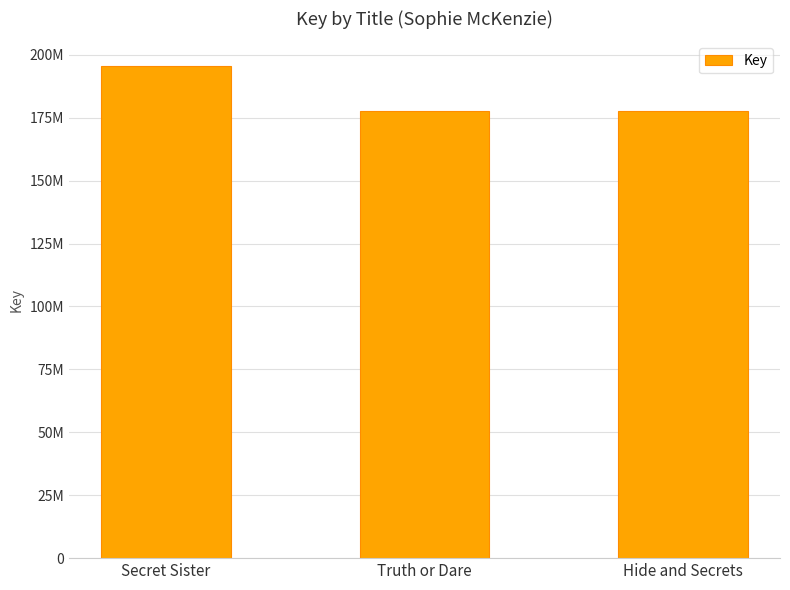

Are the bars horizontal?

No